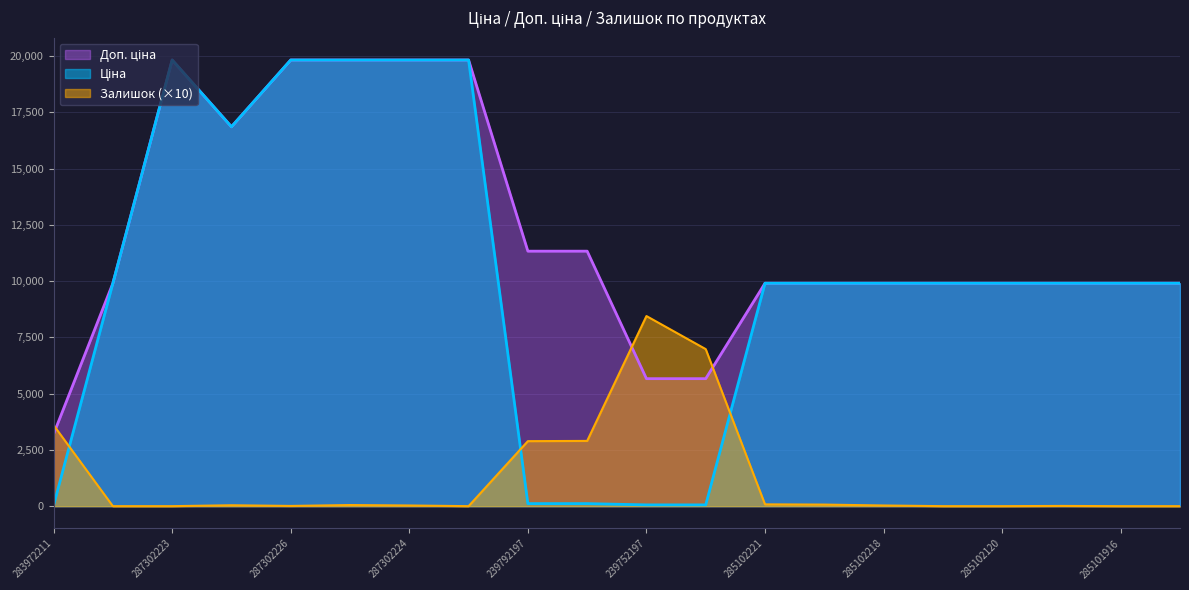

What is the difference between the highest and lowest values at 285102120?

9908.5